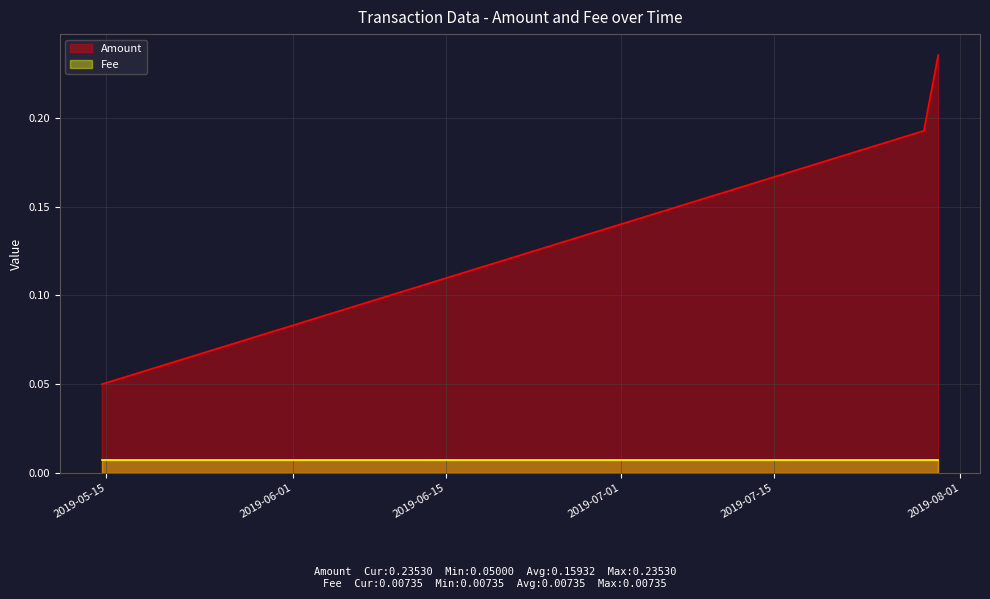

Rank the categories by value from highest to lowest.

2019-07-29 23:08:52, 2019-07-28 15:40:00, 2019-05-14 13:40:14